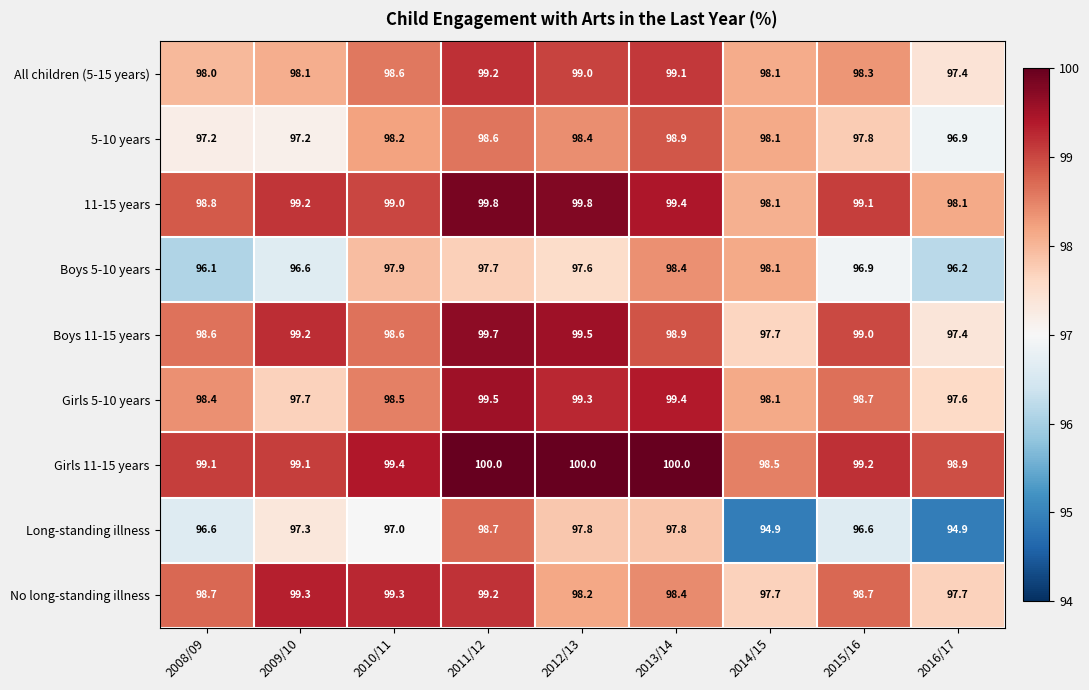

Which series has the widest spread of values?

Long-standing illness